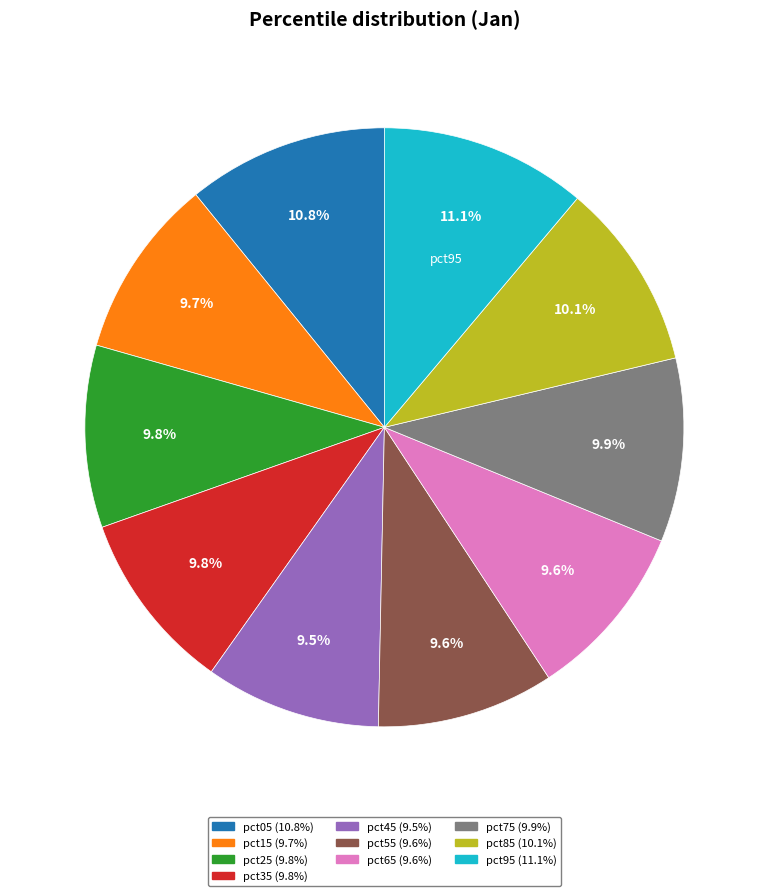

Is there any slice that represents more than half of the pie?

No